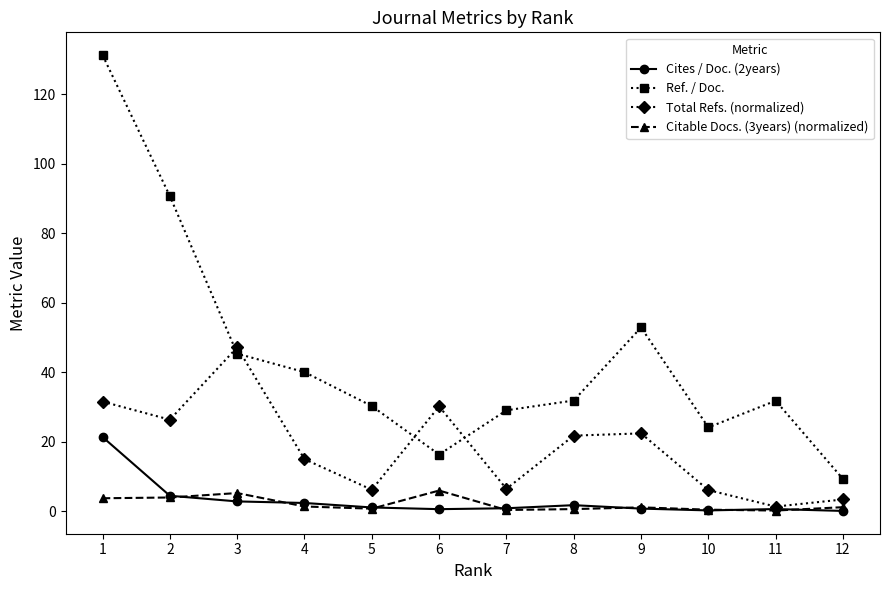

True or false: Total Refs. (normalized) has a value of 6.4 at 7.

True